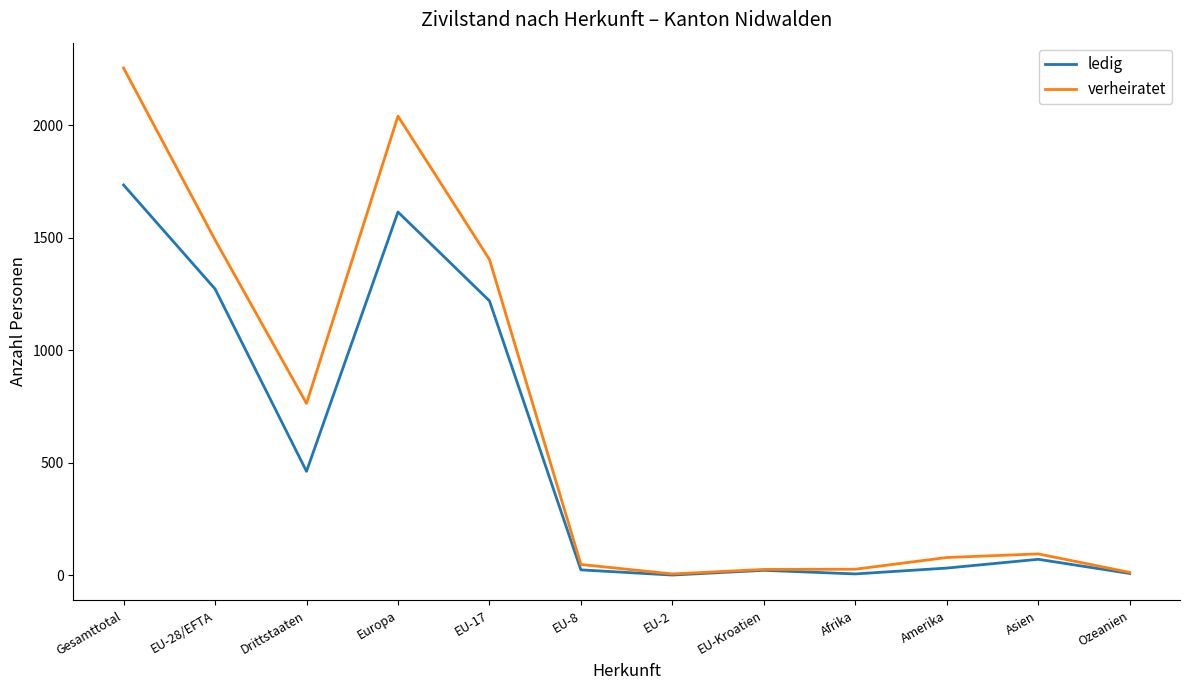

Count the number of categories in the chart.

12